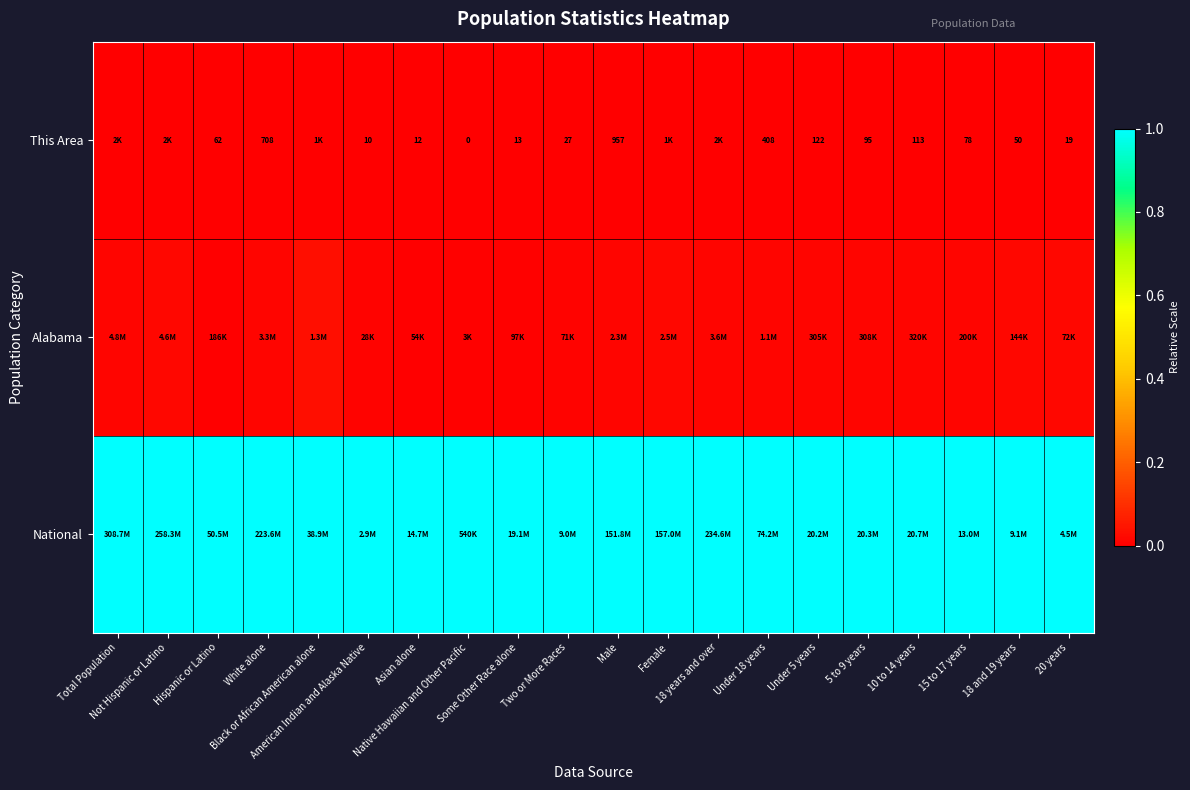

Between 15 to 17 years and 18 and 19 years, which is larger?

15 to 17 years